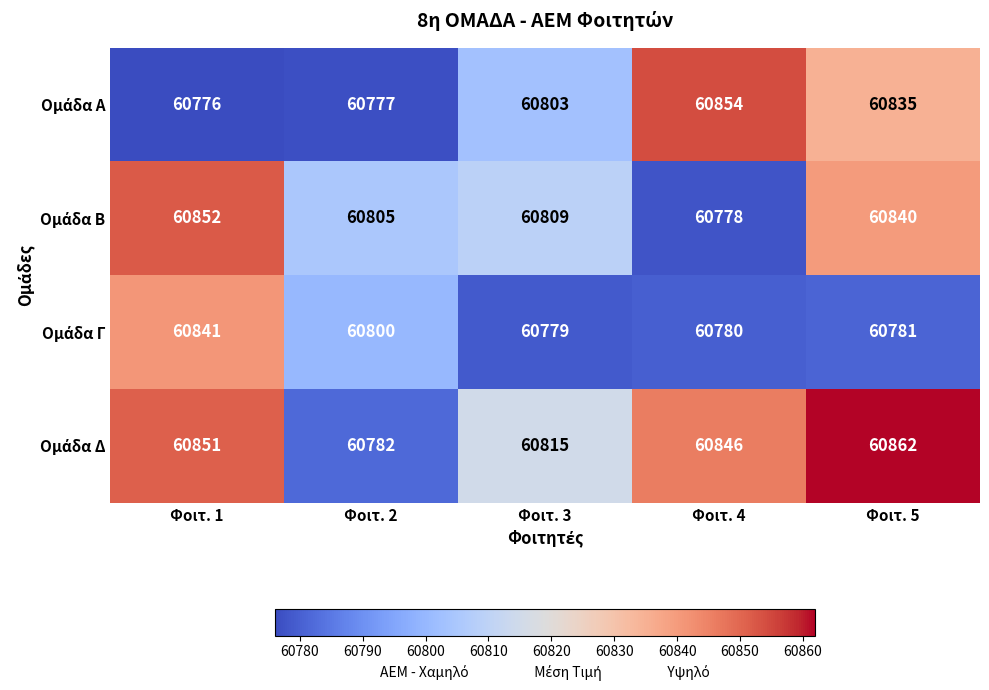

At which category is the sum across all series the highest?

Φοιτ. 1